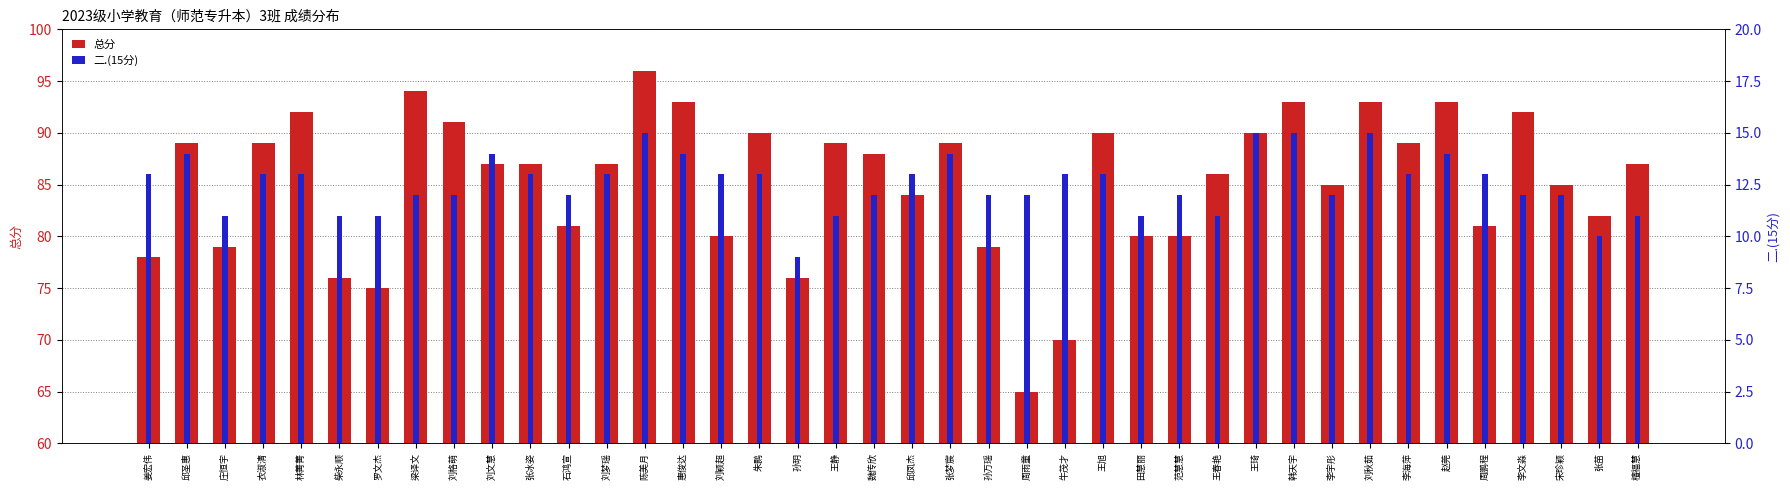

What is the highest value of the 二.(15分) series?

15